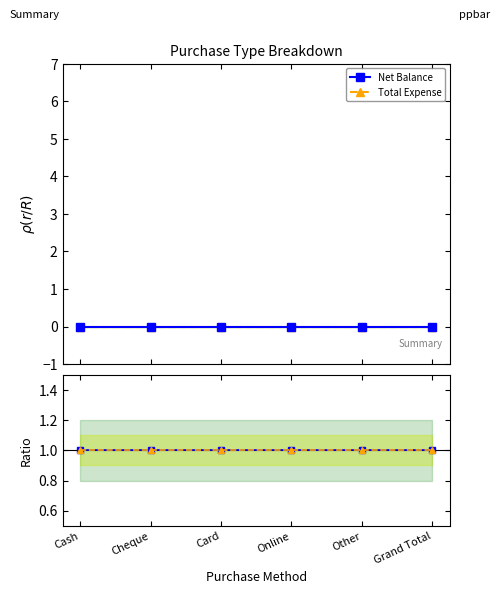

Which series has the largest total across all categories?

Net Balance ratio